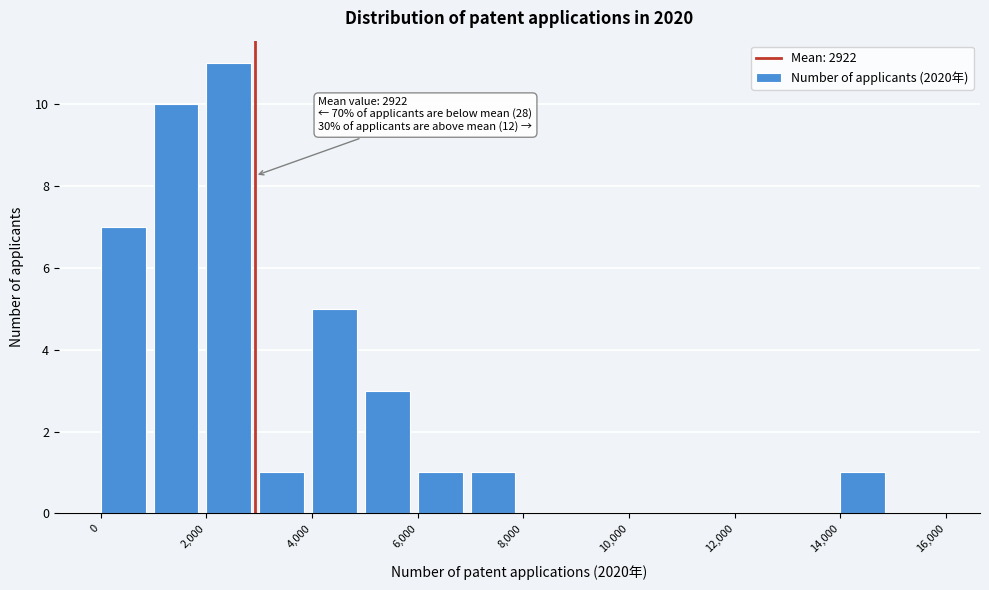

Over which range of the x-axis is the bar tallest?

2000 to 3000